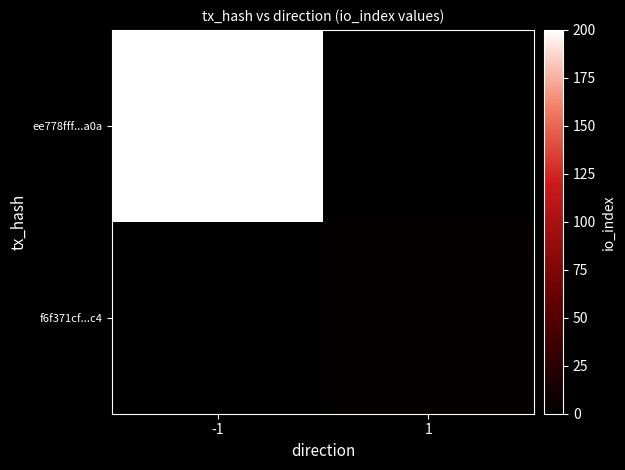

Reading left to right, extract all data points from this chart.

ee778fff...a0a: -1=200	1=0
f6f371cf...c4: -1=0	1=3